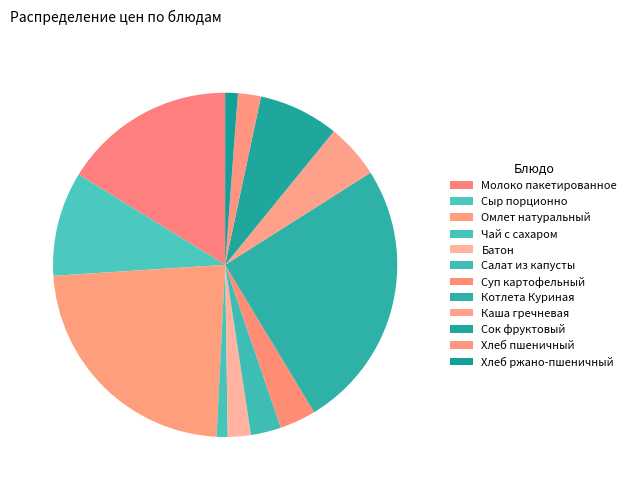

Count the number of slices in the pie.

12